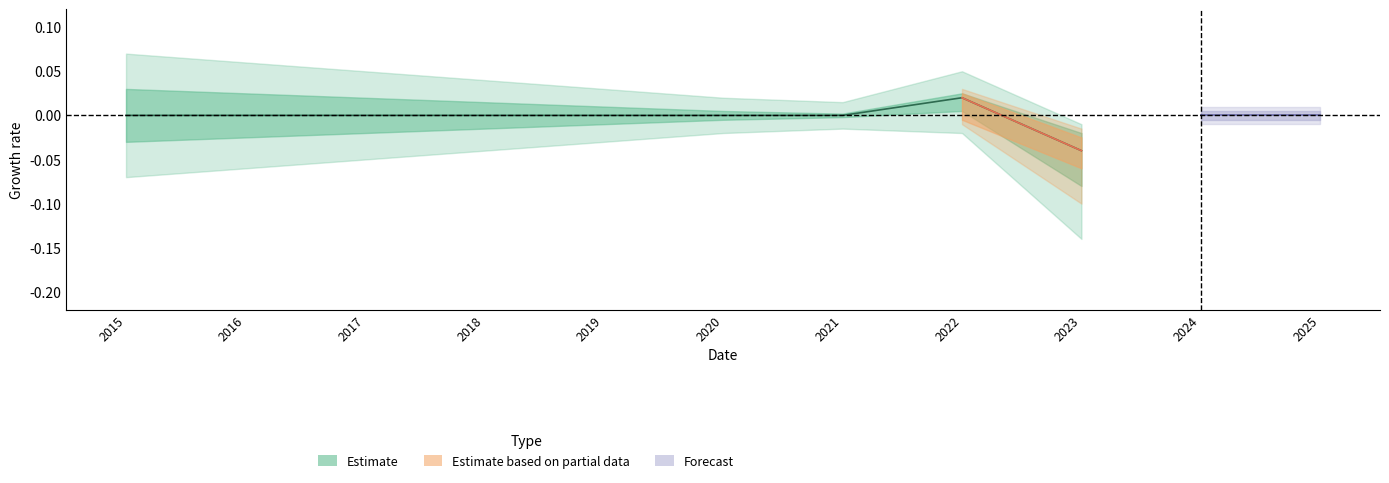

How many data points in Financing Plan are above 0?

2